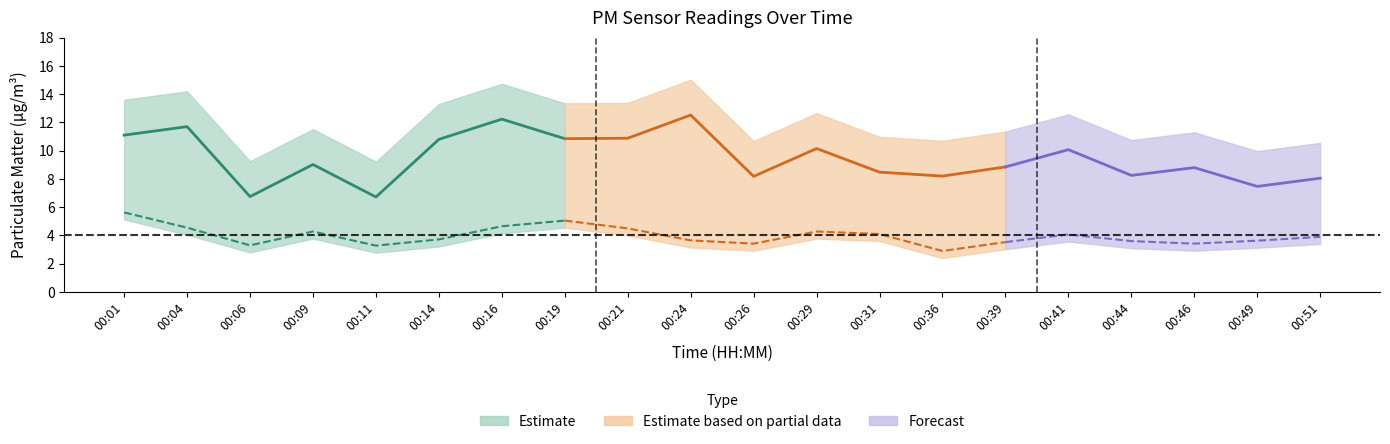

What is the difference between the second highest and minimum values in the P2 series?

2.1